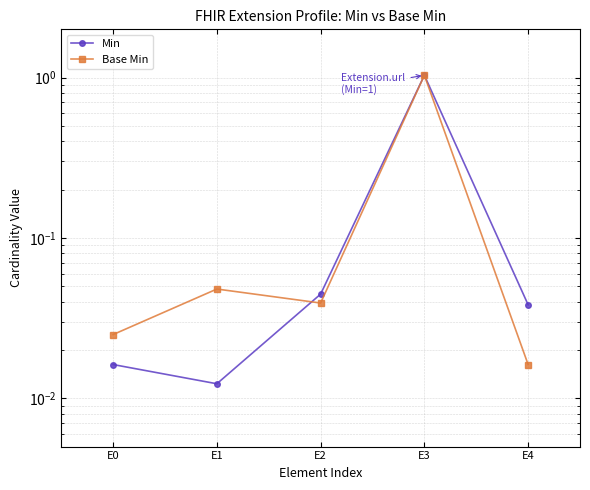

Reading right to left, extract all data points from this chart.

Min: E4=0.0	E3=1.0	E2=0.0	E1=0.0	E0=0.0
Base Min: E4=0.0	E3=1.0	E2=0.0	E1=0.0	E0=0.0